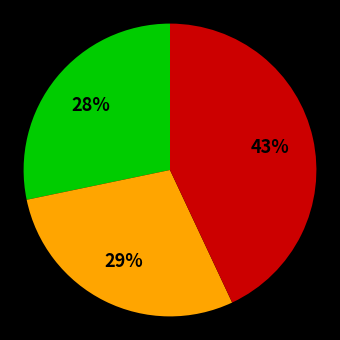

Is there any slice that represents more than half of the pie?

No